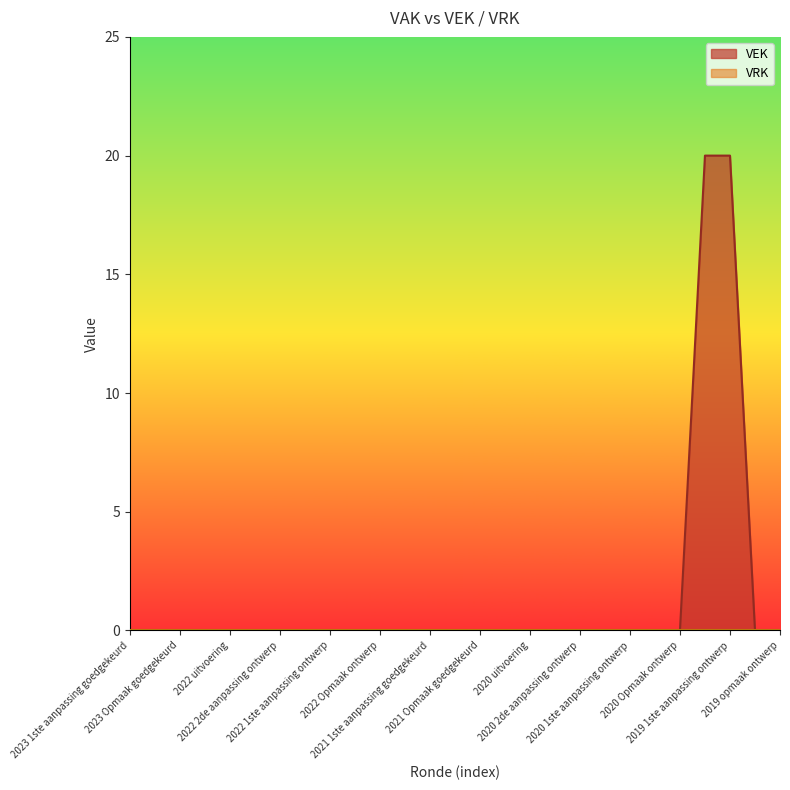

Count the number of categories in the chart.

27